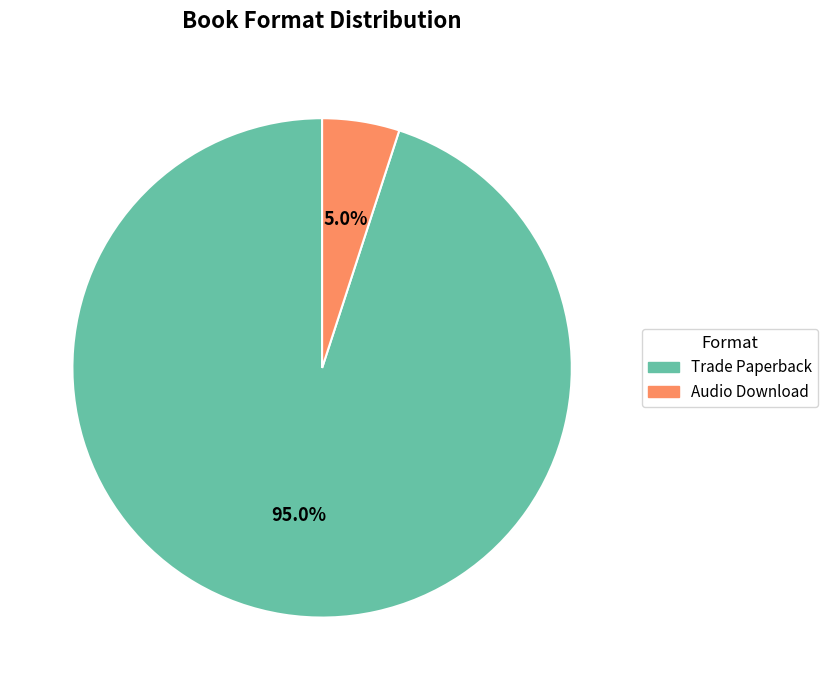

Is Audio Download the majority of the pie?

No